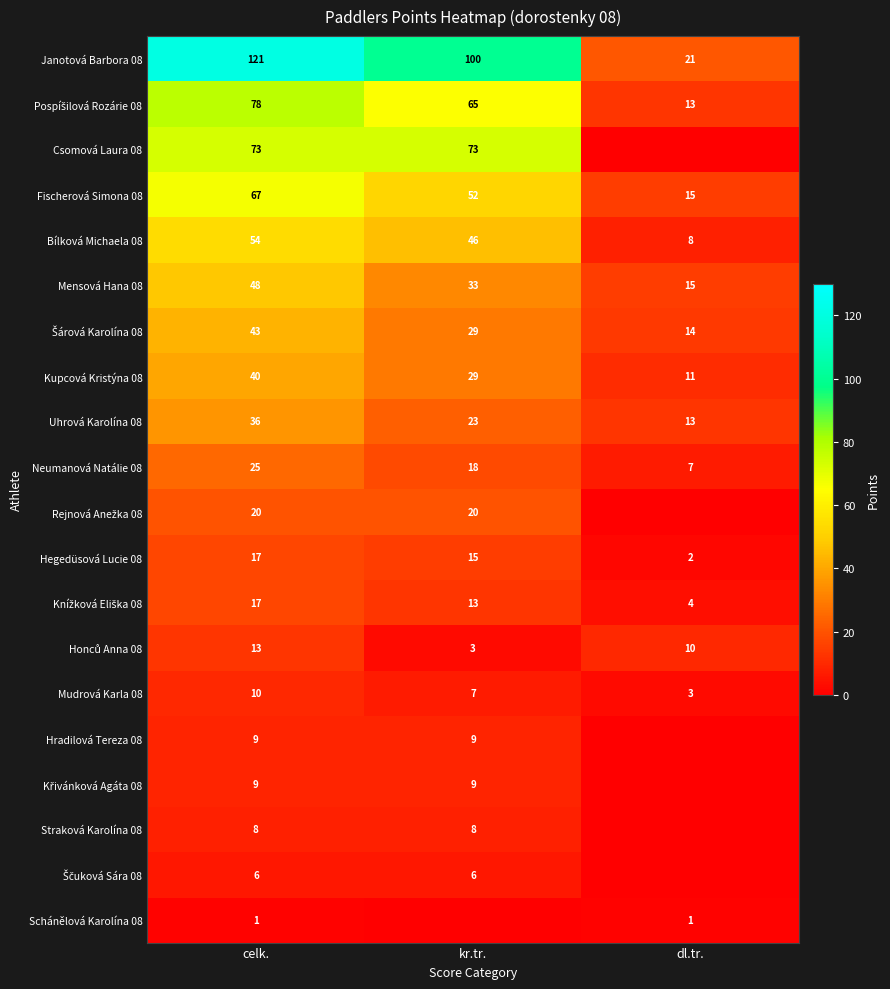

Is it true that Mudrová Karla 08 equals 4 at celk.?

False